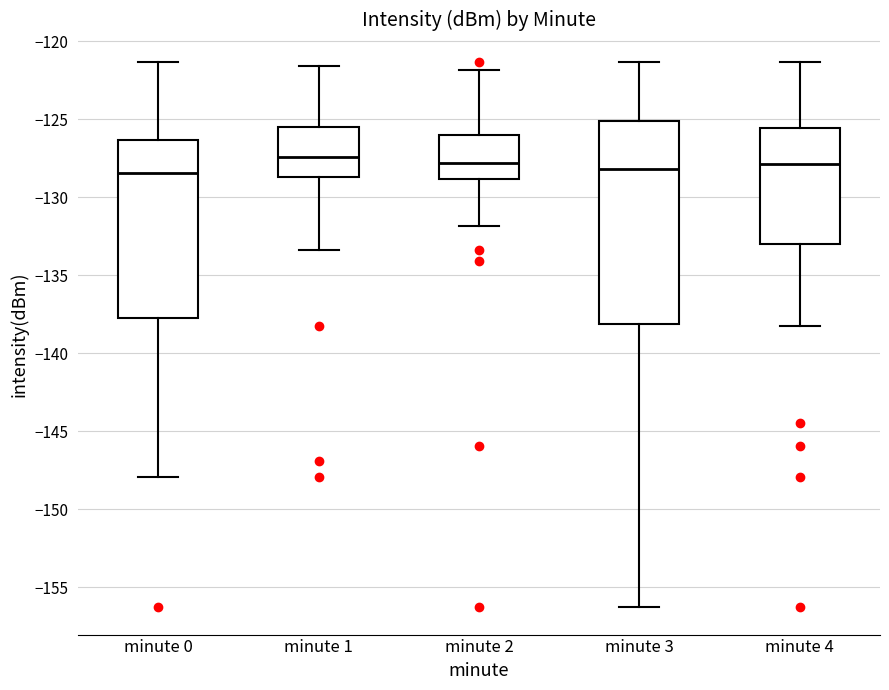

Reading left to right, read every box against the y-axis: the position of its median line, the range the box covers, and the ends of its whiskers. The values are not printed on the chart, so give them approximately, as read against the axis.

minute 0: median -128.5, box -137.5 to -126.5, whiskers -148.0 to -121.5
minute 1: median -127.5, box -128.5 to -125.5, whiskers -133.5 to -121.5
minute 2: median -128.0, box -129.0 to -126.0, whiskers -132.0 to -122.0
minute 3: median -128.0, box -138.0 to -125.0, whiskers -156.5 to -121.5
minute 4: median -128.0, box -133.0 to -125.5, whiskers -138.5 to -121.5